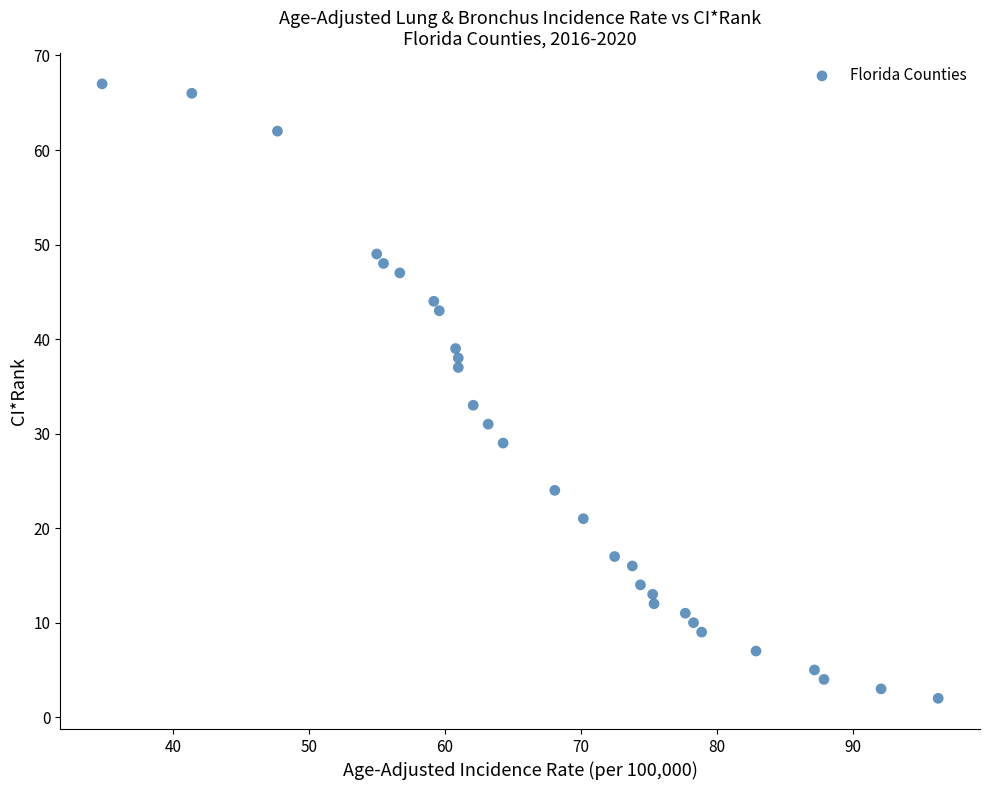

What is the range of Y values (max minus min)?

65